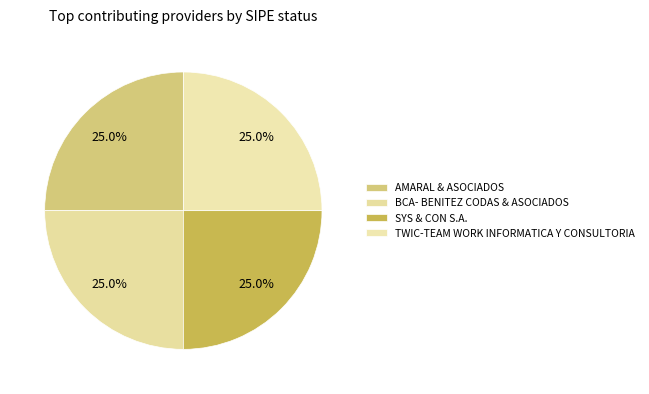

Does any single category account for the majority?

No